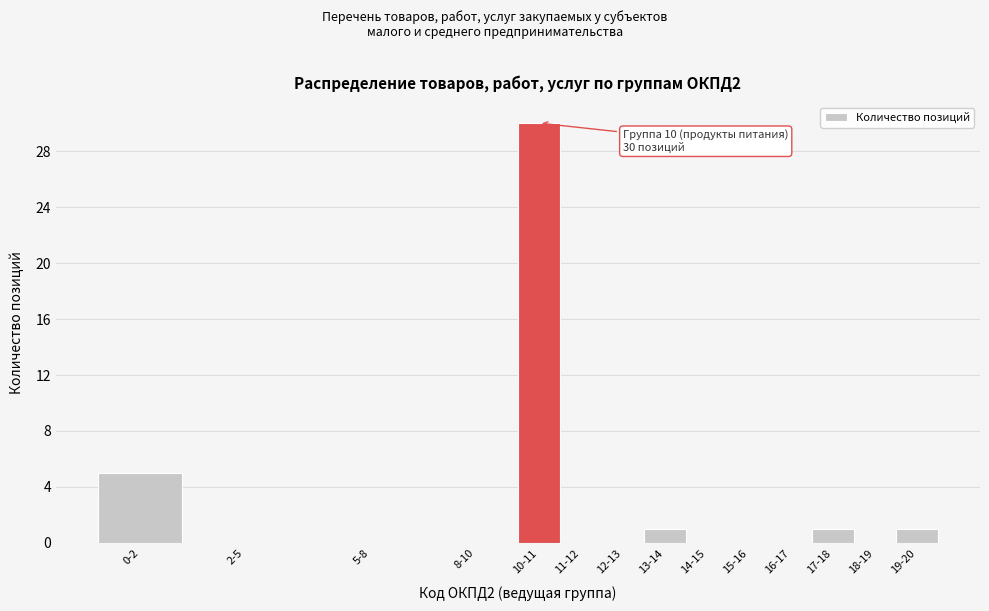

Reading left to right, transcribe all the data shown in this chart.

0-2=5	2-5=0	5-8=0	8-10=0	10-11=30	11-12=0	12-13=0	13-14=1	14-15=0	15-16=0	16-17=0	17-18=1	18-19=0	19-20=1